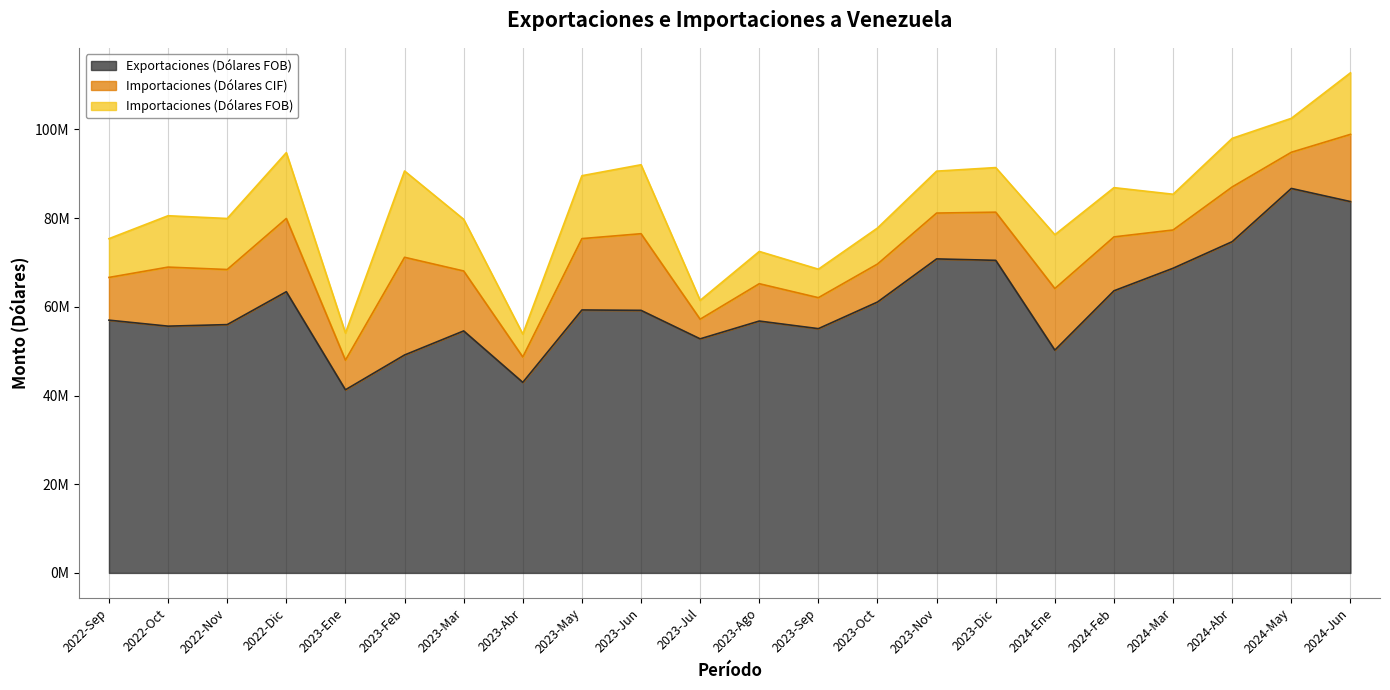

Reading left to right, list all the values displayed in this chart.

Exportaciones (Dólares FOB): 2022-Sep=56986879.8	2022-Oct=55634484.1	2022-Nov=55982953.9	2022-Dic=63400531.1	2023-Ene=41287970.8	2023-Feb=49134605.3	2023-Mar=54561320.4	2023-Abr=42963412.8	2023-May=59285117.8	2023-Jun=59200070.6	2023-Jul=52772941.1	2023-Ago=56785693.7	2023-Sep=55072727.1	2023-Oct=61074650.7	2023-Nov=70796162.8	2023-Dic=70473682.8	2024-Ene=50234584.0	2024-Feb=63608788.5	2024-Mar=68690773.7	2024-Abr=74685102.7	2024-May=86683612.2	2024-Jun=83719748.5
Importaciones (Dólares CIF): 2022-Sep=9631467.4	2022-Oct=13312226.6	2022-Nov=12422209.9	2022-Dic=16512710.2	2023-Ene=6682441.3	2023-Feb=22024401.2	2023-Mar=13511219.9	2023-Abr=5723824.8	2023-May=16086279.8	2023-Jun=17277320.4	2023-Jul=4425942.4	2023-Ago=8418702.2	2023-Sep=6982896.1	2023-Oct=8565806.6	2023-Nov=10334546.1	2023-Dic=10858223.6	2024-Ene=13881043.6	2024-Feb=12151879.6	2024-Mar=8625618.8	2024-Abr=12339229.1	2024-May=8153759.5	2024-Jun=15155061.3
Importaciones (Dólares FOB): 2022-Sep=8740720.9	2022-Oct=11582055.2	2022-Nov=11499939.1	2022-Dic=14838500.9	2023-Ene=6113275.0	2023-Feb=19455387.2	2023-Mar=11650099.2	2023-Abr=5154348.3	2023-May=14181927.4	2023-Jun=15547315.4	2023-Jul=4249240.3	2023-Ago=7274797.0	2023-Sep=6422599.8	2023-Oct=8119744.6	2023-Nov=9450227.7	2023-Dic=10053347.1	2024-Ene=12135706.6	2024-Feb=11099956.8	2024-Mar=8056845.7	2024-Abr=10952134.7	2024-May=7650446.7	2024-Jun=13869874.5